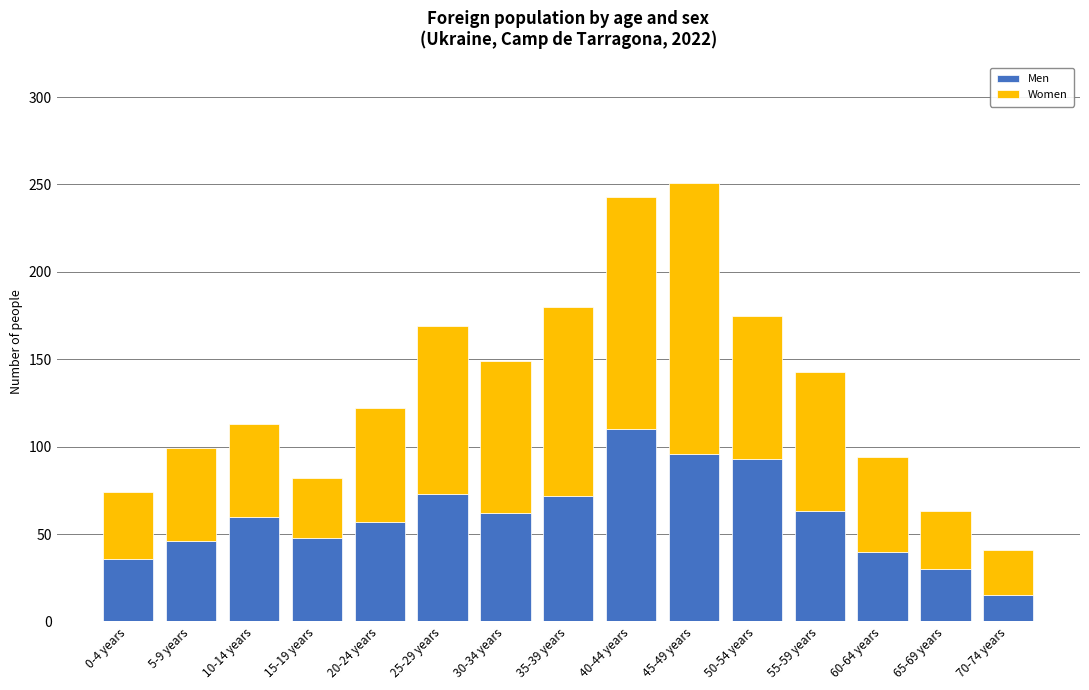

True or false: Men has a value of 63 at 55-59 years.

True